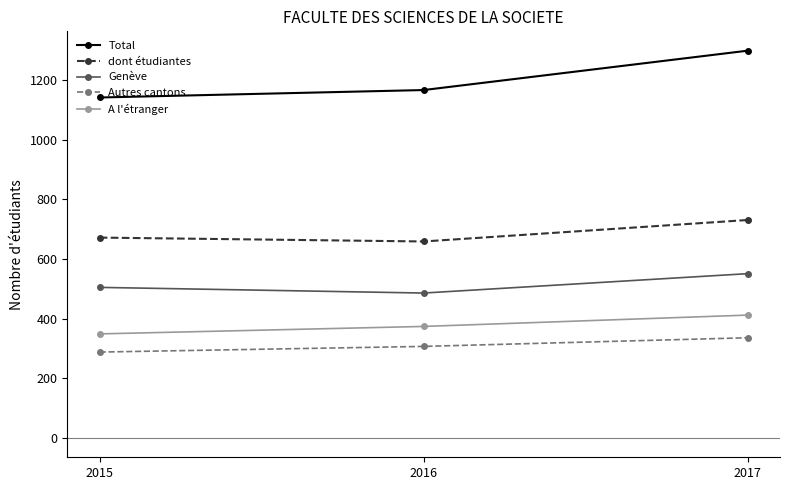

How many categories are shown in the chart?

3